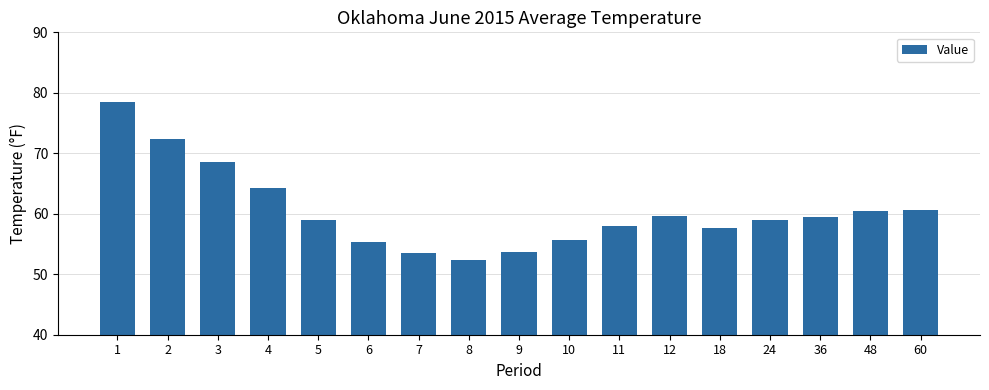

The value at 8 is 32.0. True or false?

False